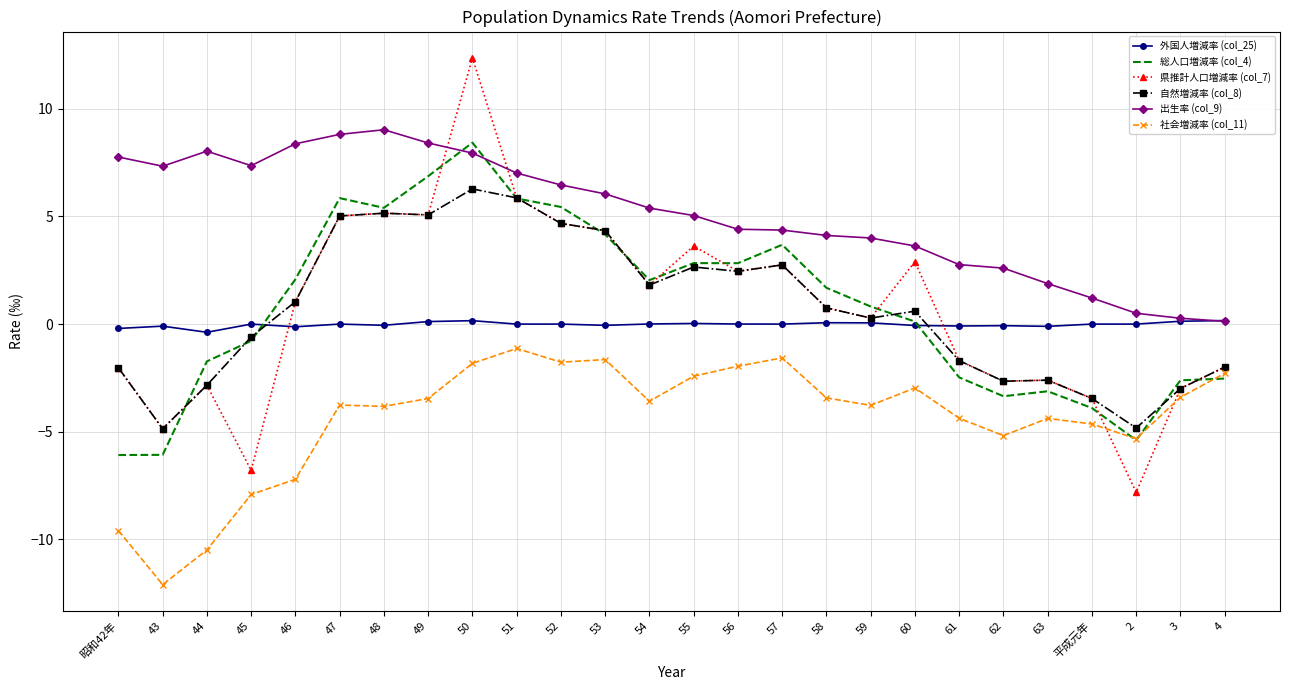

What is the difference between the 自然増減率 (col_8) values at 62 and 59?

2.9